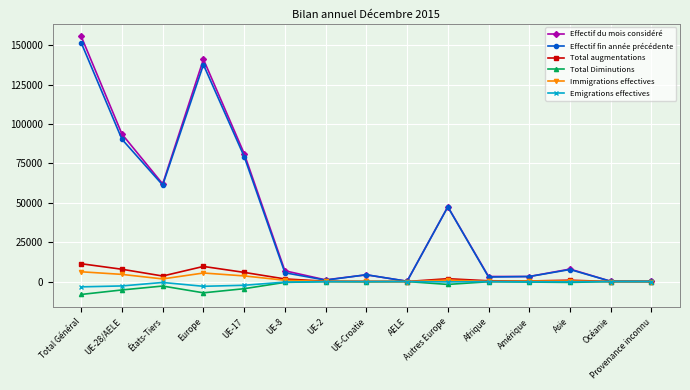

Between Europe and AELE, which series saw the biggest shift?

Effectif du mois considéré